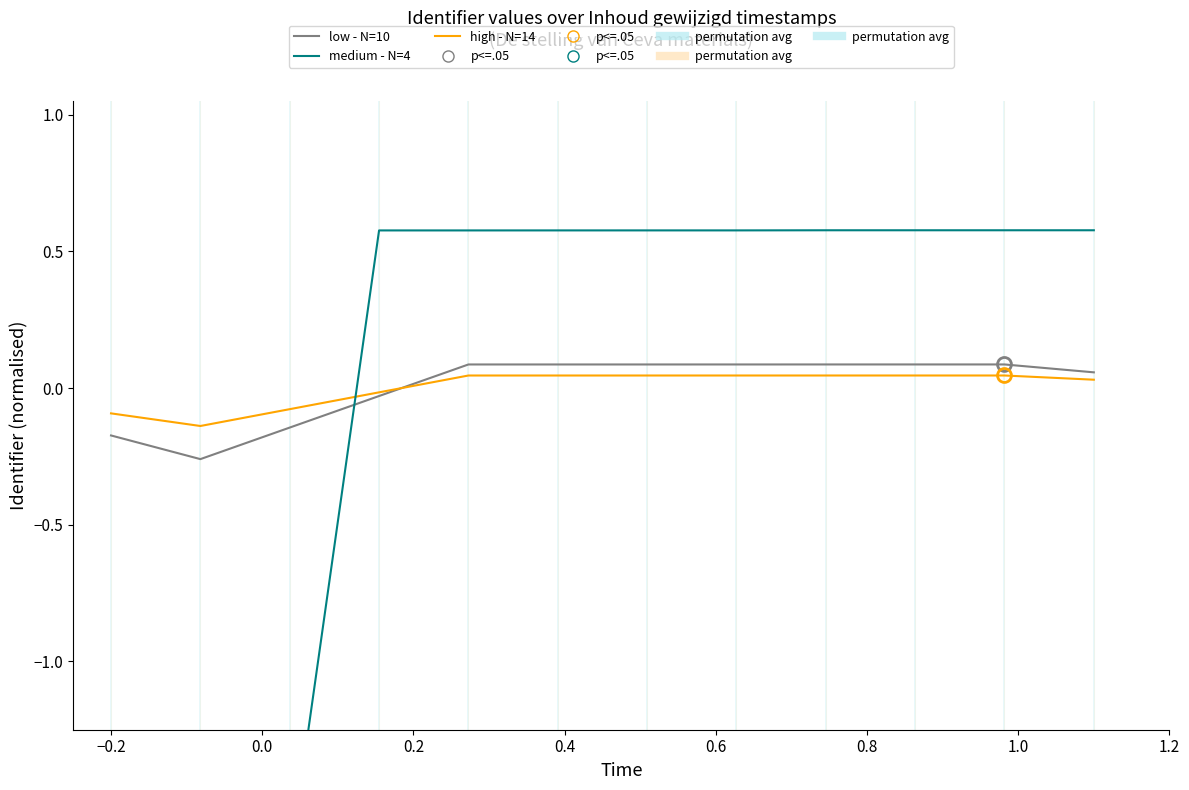

What is the total value across all series at 1.0?

0.7